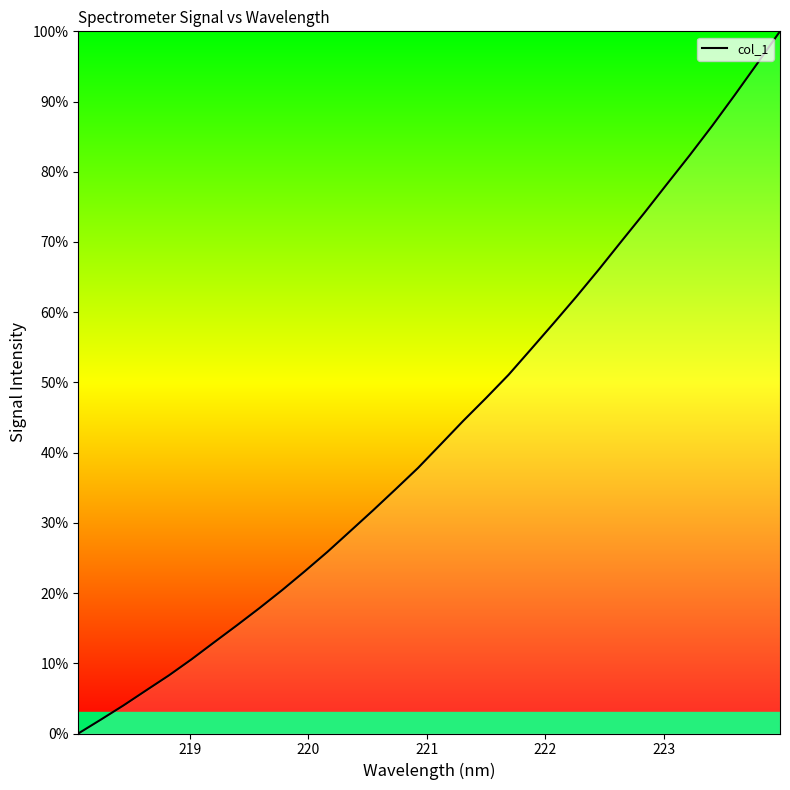

What is the greatest value displayed?

100.0